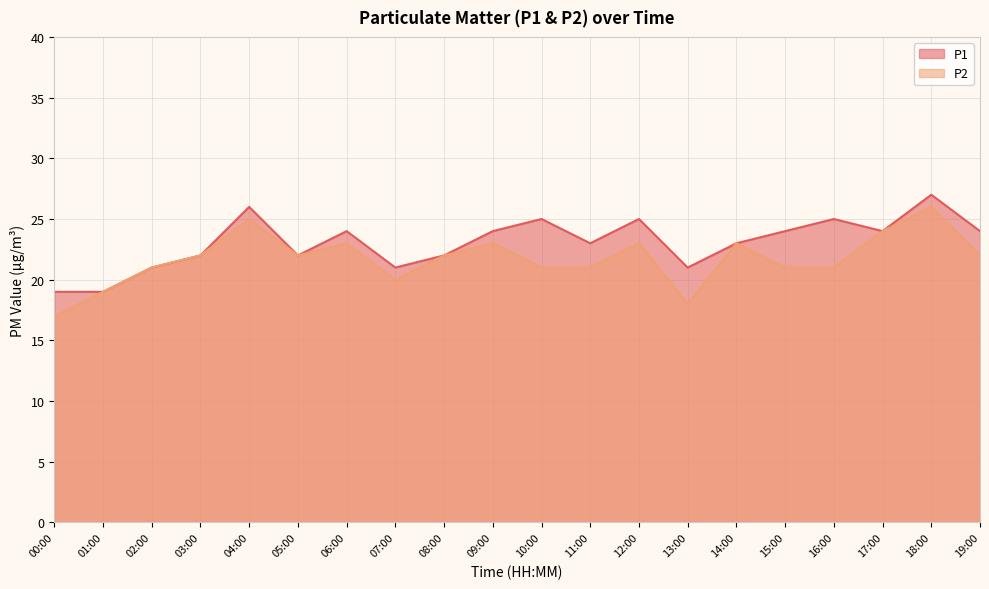

Reading left to right, extract all data points from this chart.

P1: 19	19	21	22	26	22	24	21	22	24	25	23	25	21	23	24	25	24	27	24
P2: 17	19	21	22	25	22	23	20	22	23	21	21	23	18	23	21	21	24	26	22